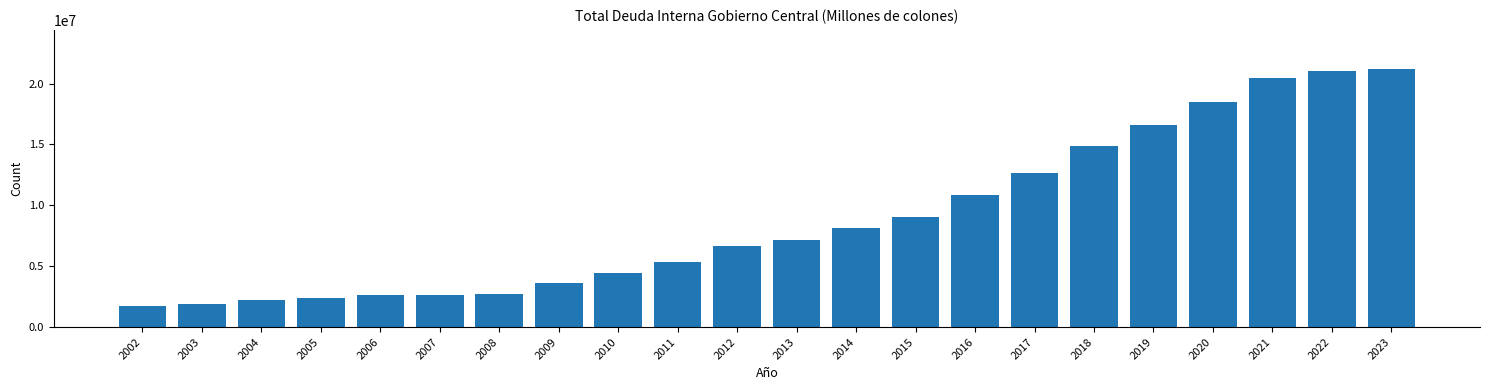

Is it true that the value at 2007 is 2611813.9?

True